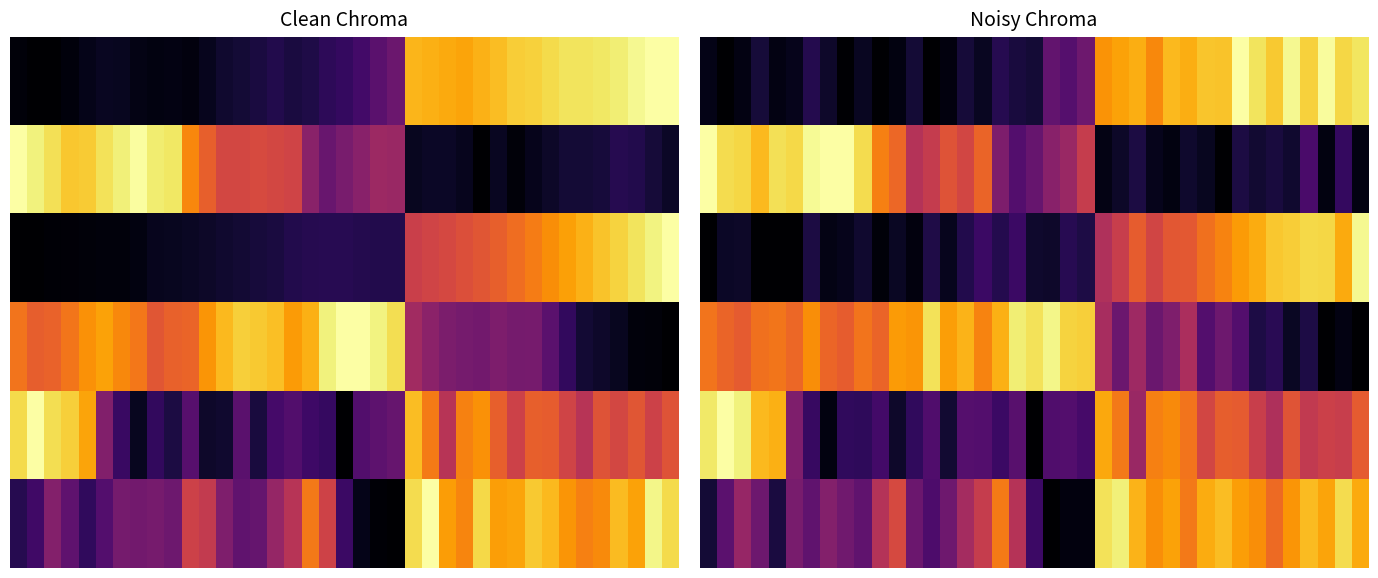

At how many categories does at least one series exceed 0?

39